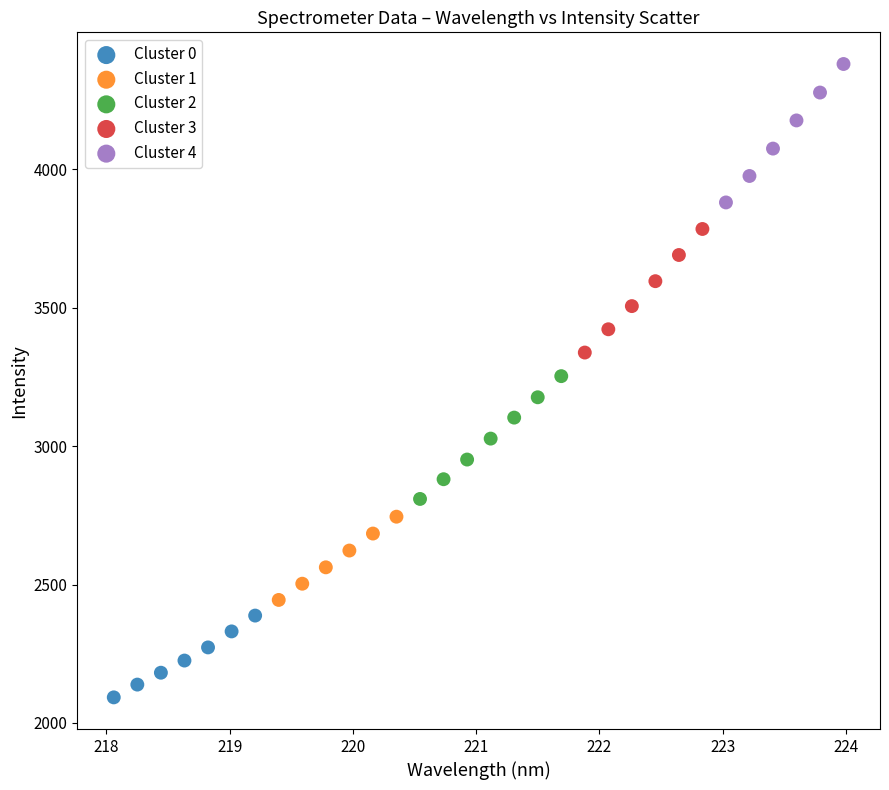

Which series reaches the minimum Y coordinate?

Cluster 0